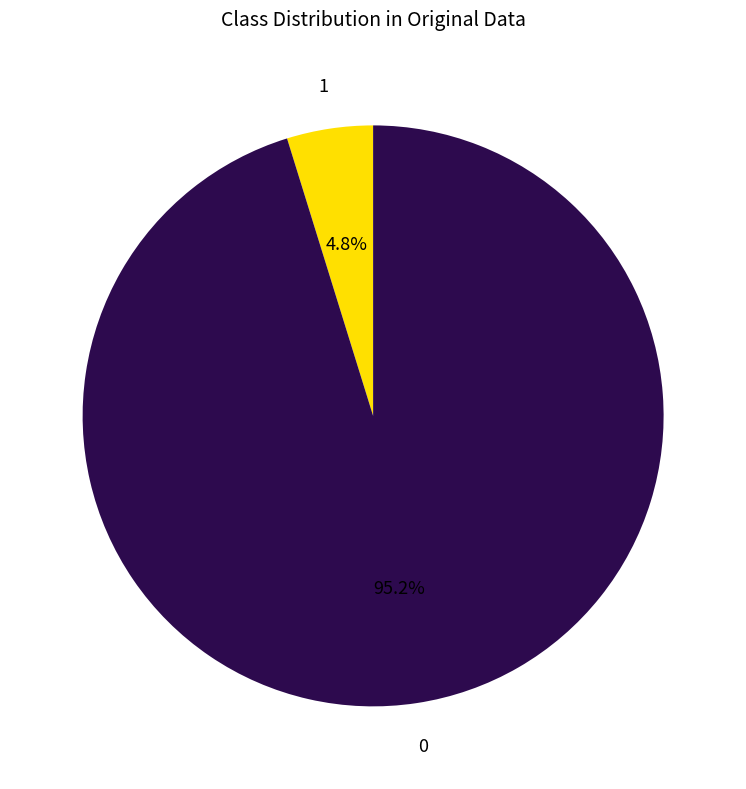

What portion of the pie excludes 1?

95.2%